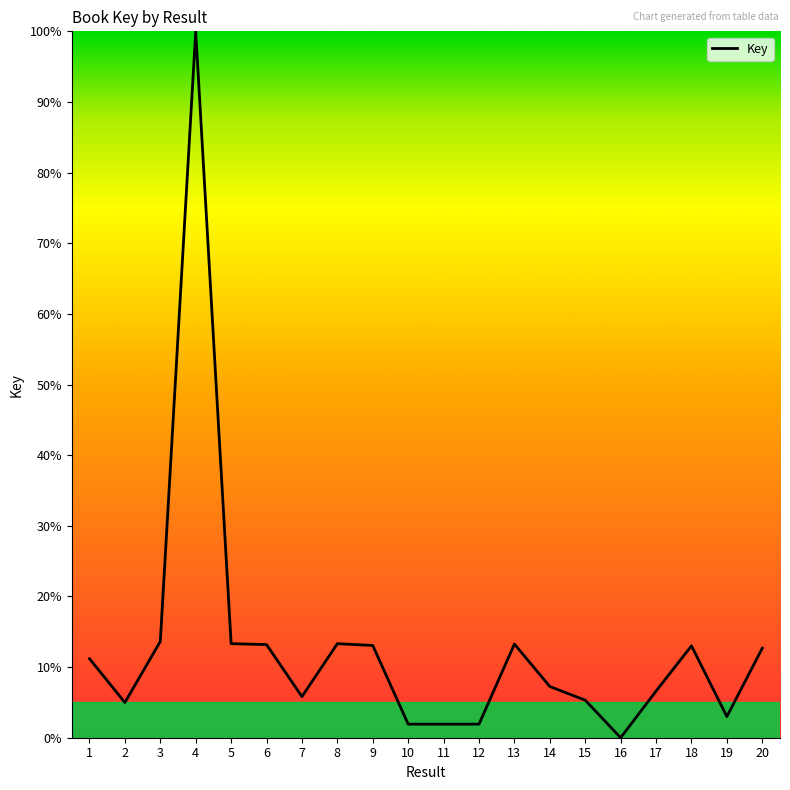

The value at 15 is 2.2. True or false?

False